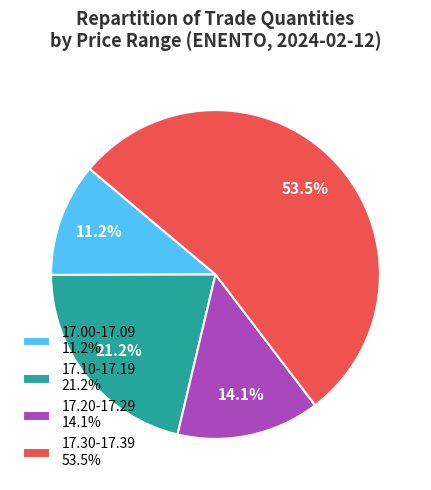

Does any single category account for the majority?

Yes